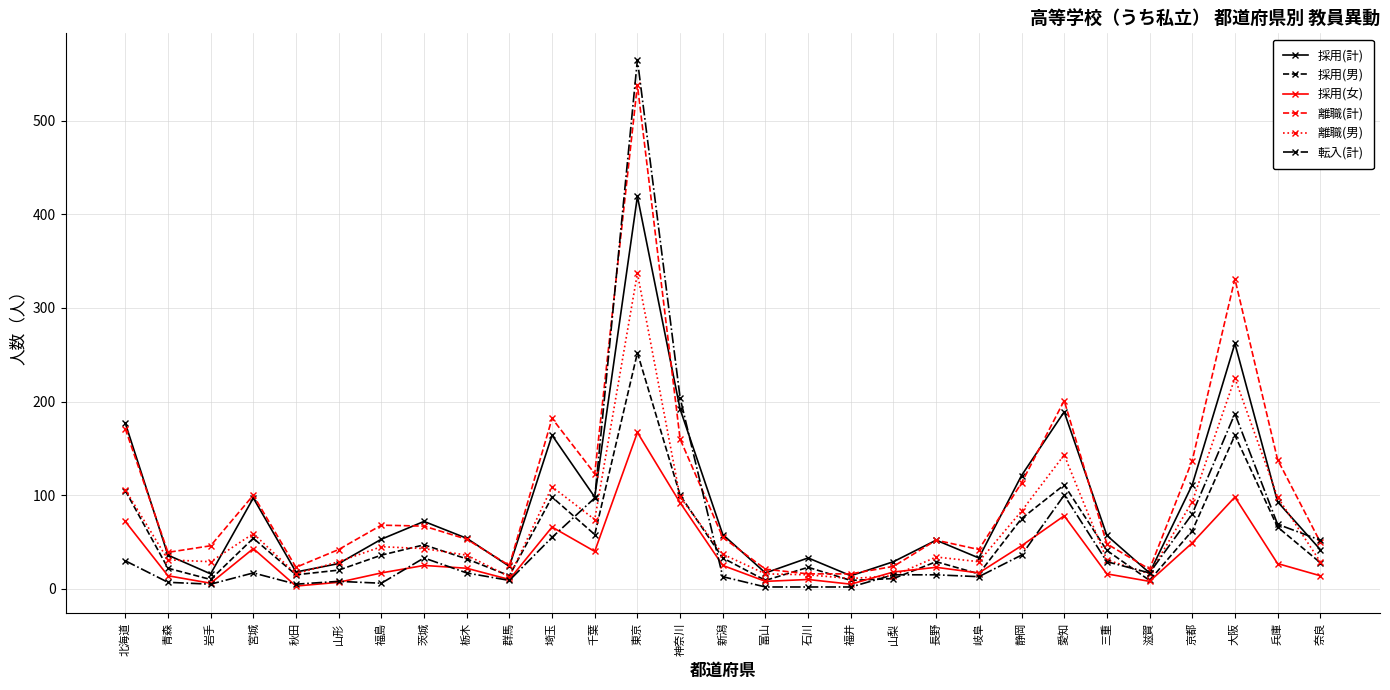

What is the label of the 22nd point from the left?

静岡